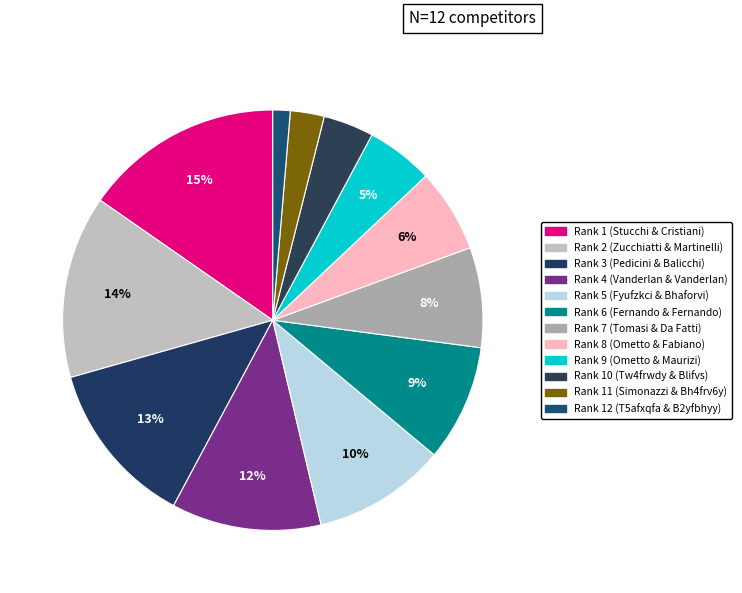

Rank the categories by value from highest to lowest.

Rank 1, Rank 2, Rank 3, Rank 4, Rank 5, Rank 6, Rank 7, Rank 8, Rank 9, Rank 10, Rank 11, Rank 12